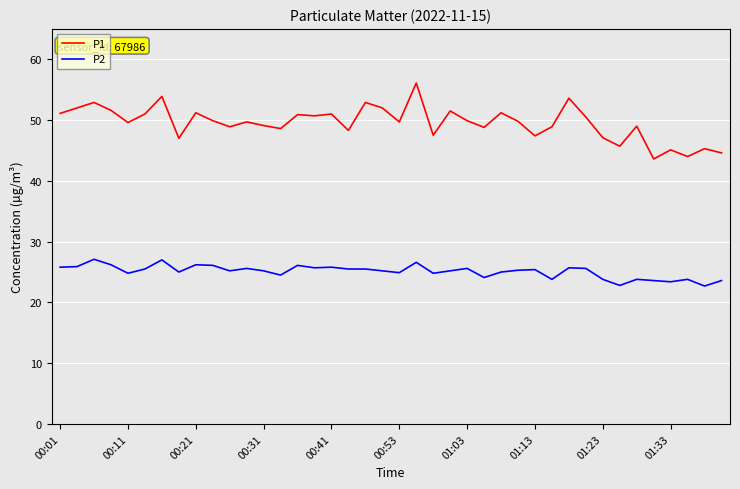

Is this an area chart (filled region under the line)?

No